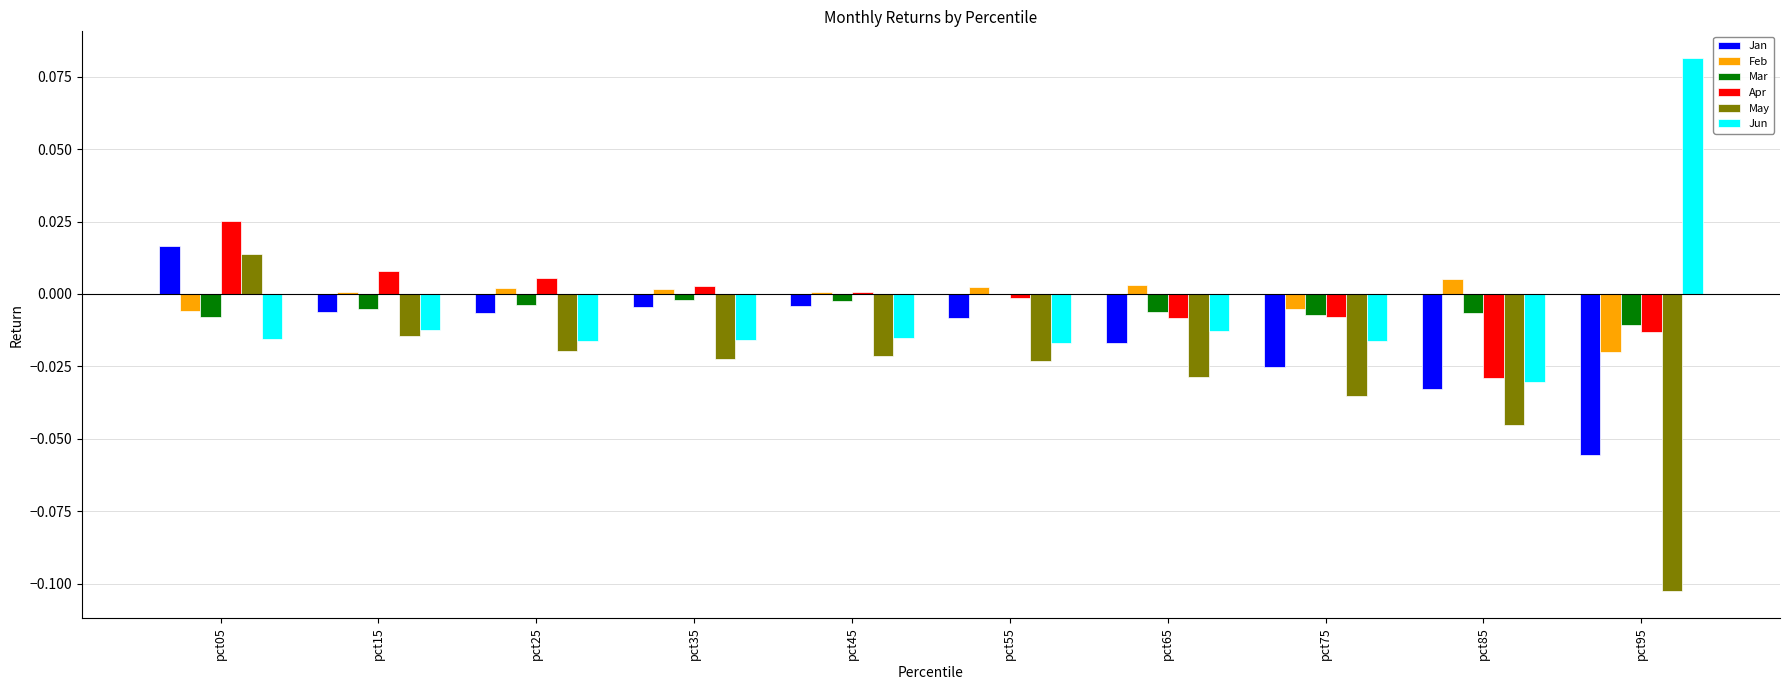

At which label does Jan reach its peak?

pct05